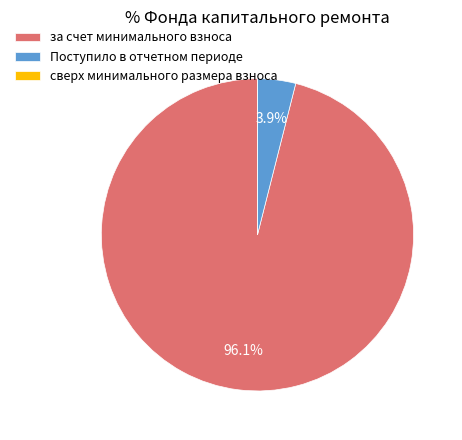

Which slice represents more than half of the pie?

за счет минимального взноса